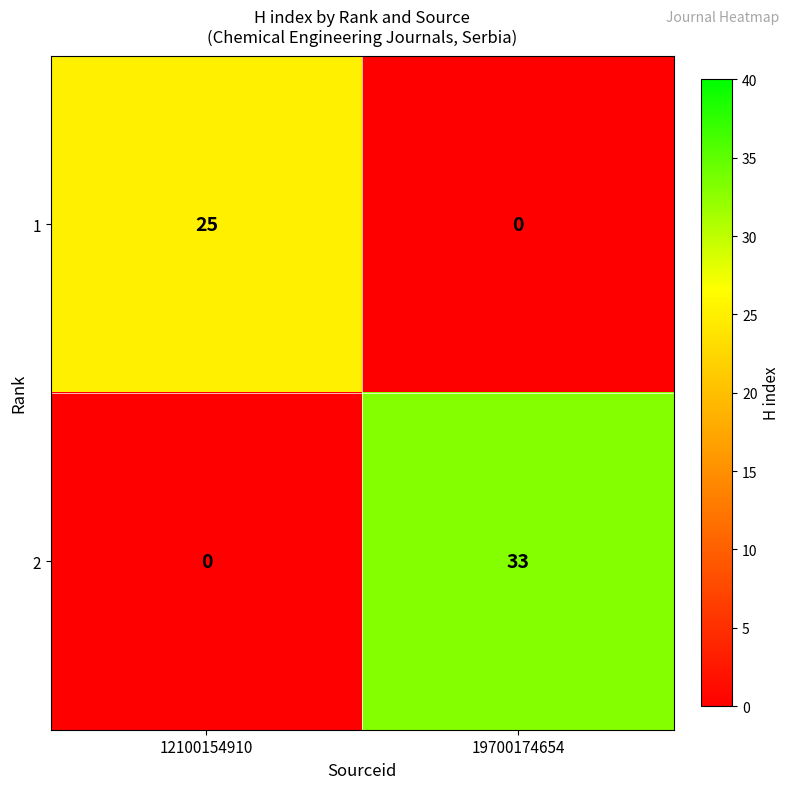

Rank the series at 12100154910 from lowest to highest value.

2, 1